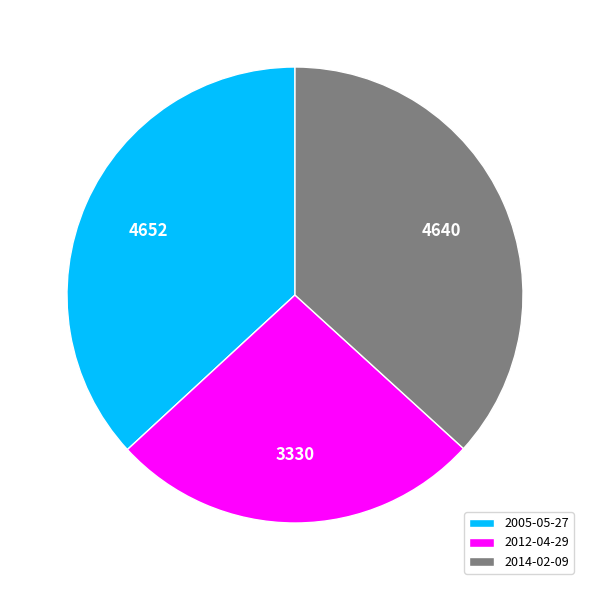

Is the sum of 2014-02-09 and 2012-04-29 greater than half?

Yes